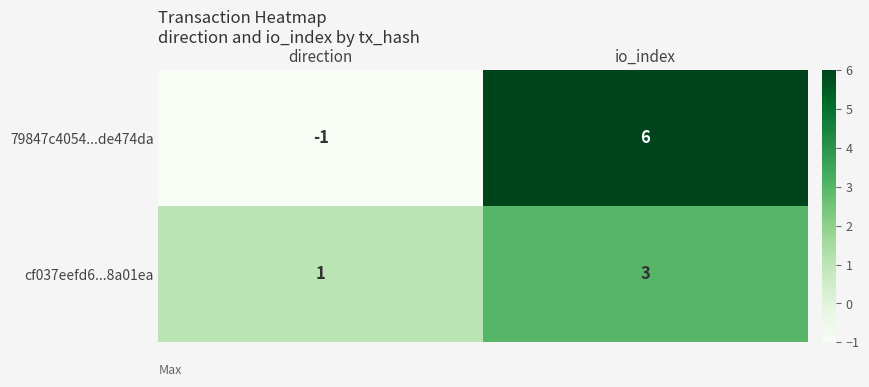

What is the maximum value shown in the chart?

6